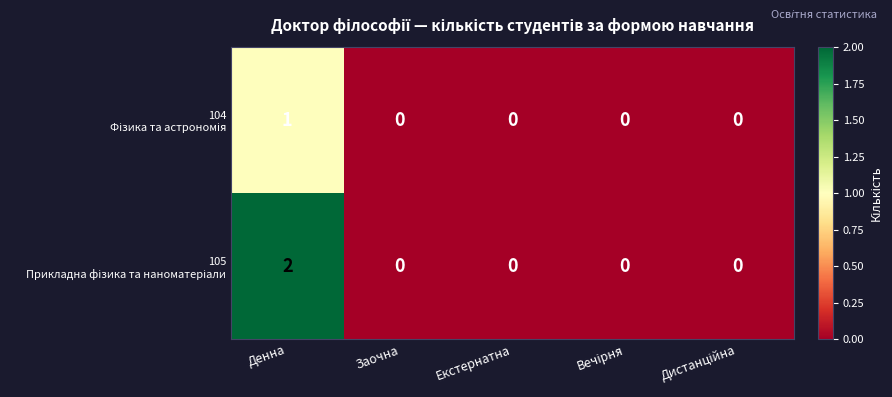

Which label corresponds to the largest value in the chart?

Денна